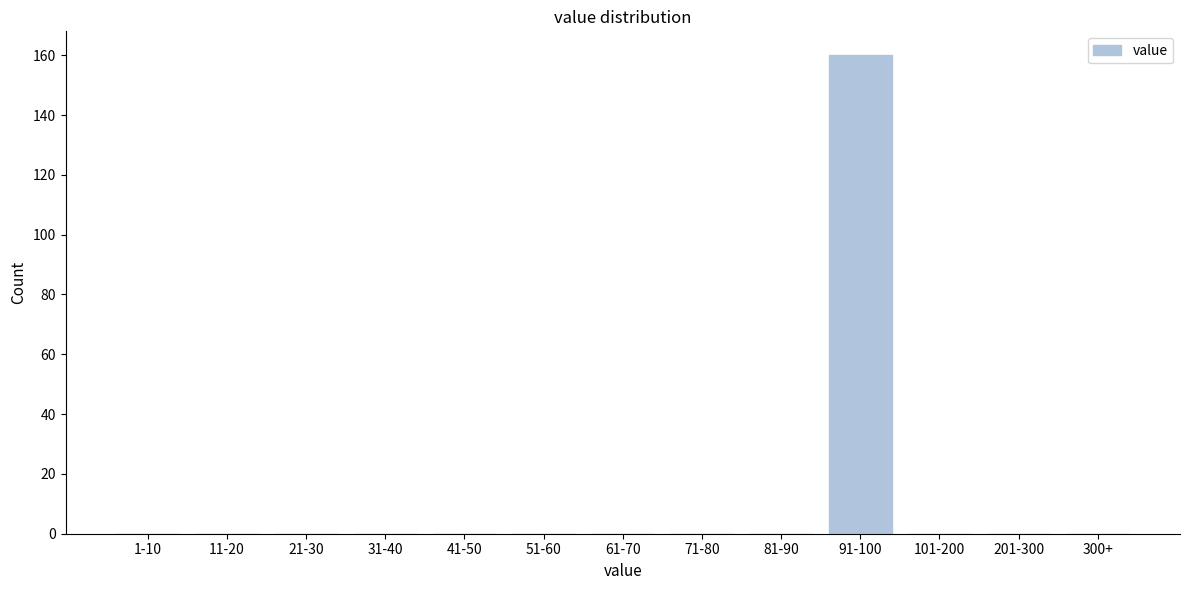

Reading left to right, transcribe all the data shown in this chart.

1-10=0	11-20=0	21-30=0	31-40=0	41-50=0	51-60=0	61-70=0	71-80=0	81-90=0	91-100=160	101-200=0	201-300=0	300+=0